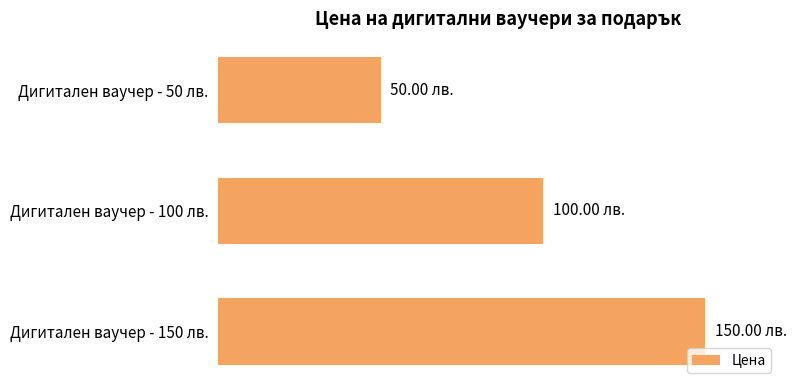

Are the bars horizontal?

Yes